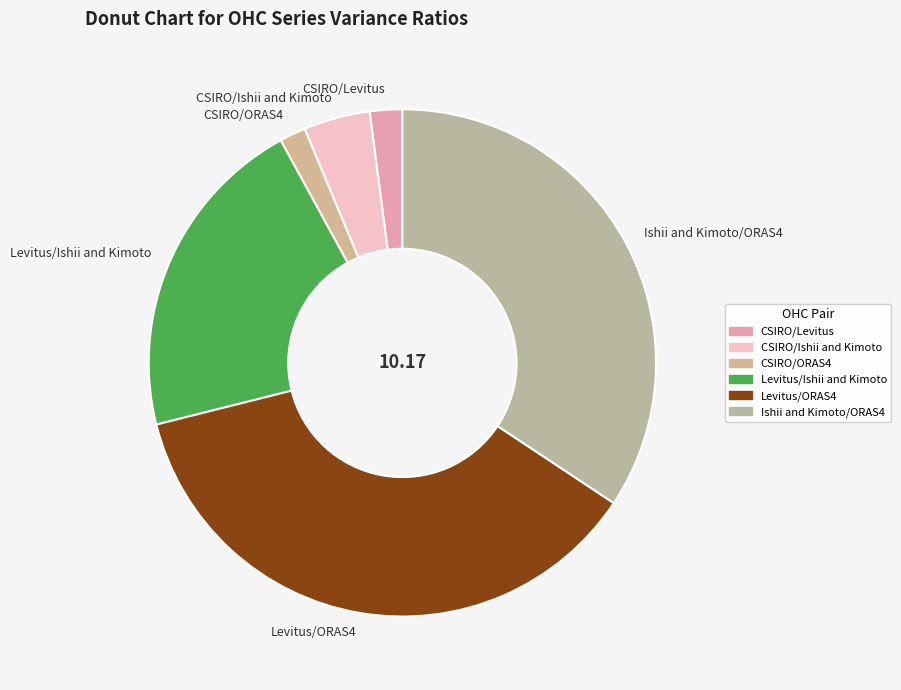

Count the number of slices in the pie.

6